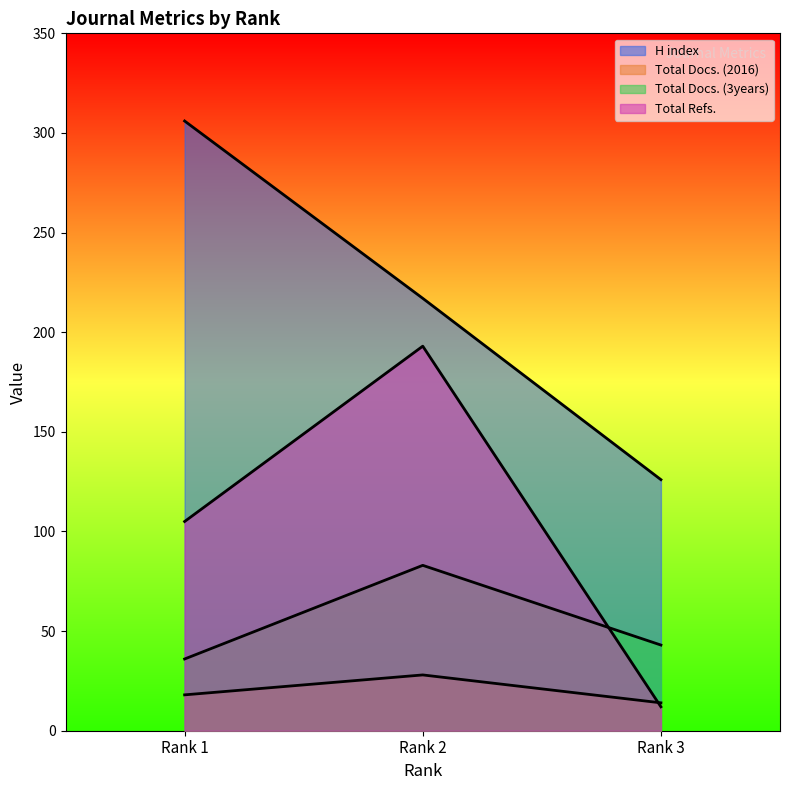

How many lines are shown in the chart?

4